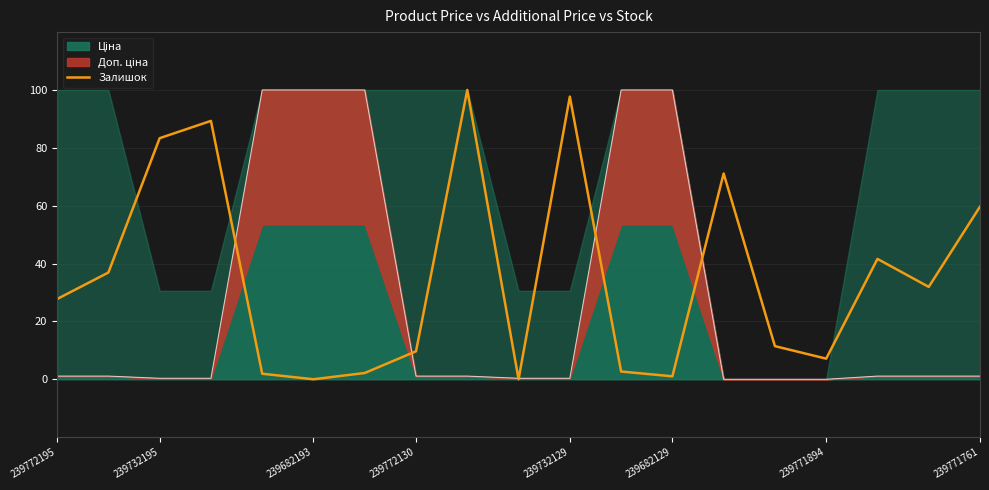

Is it true that the value at 8 is 133.5?

False